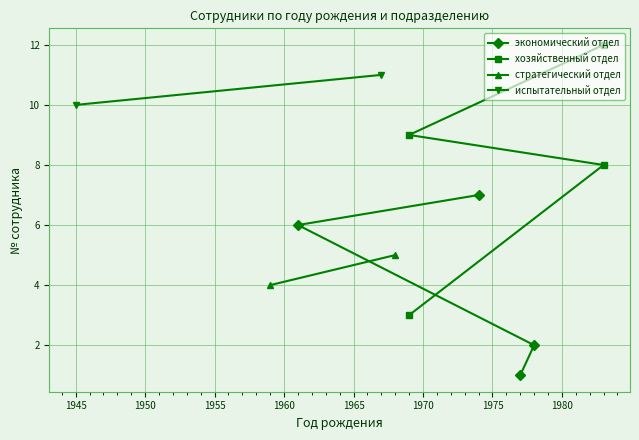

How many data points in хозяйственный отдел are less than 9?

2